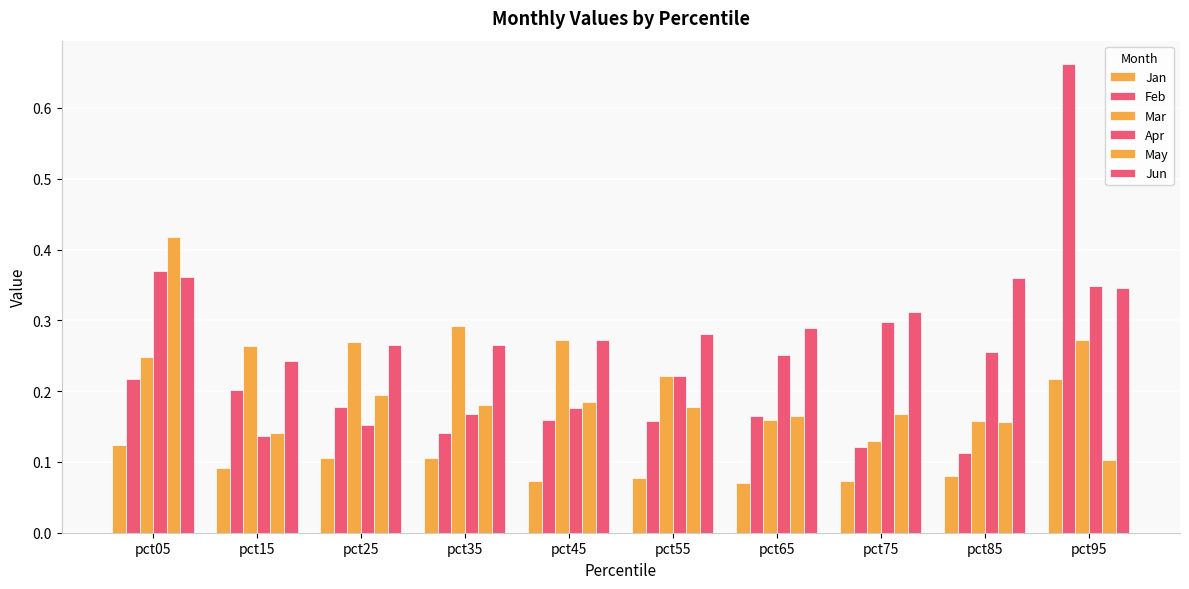

Are the bars horizontal?

No